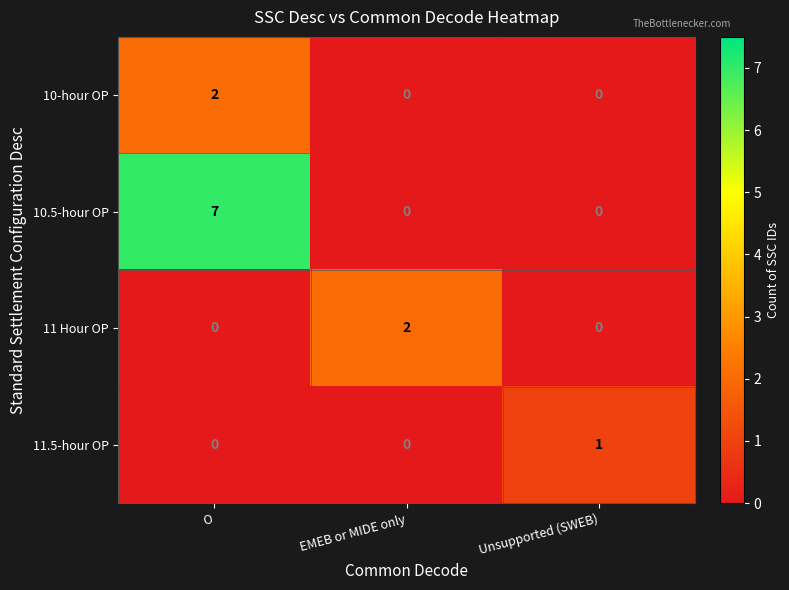

At which label does 11.5-hour OP reach its peak?

Unsupported (SWEB)